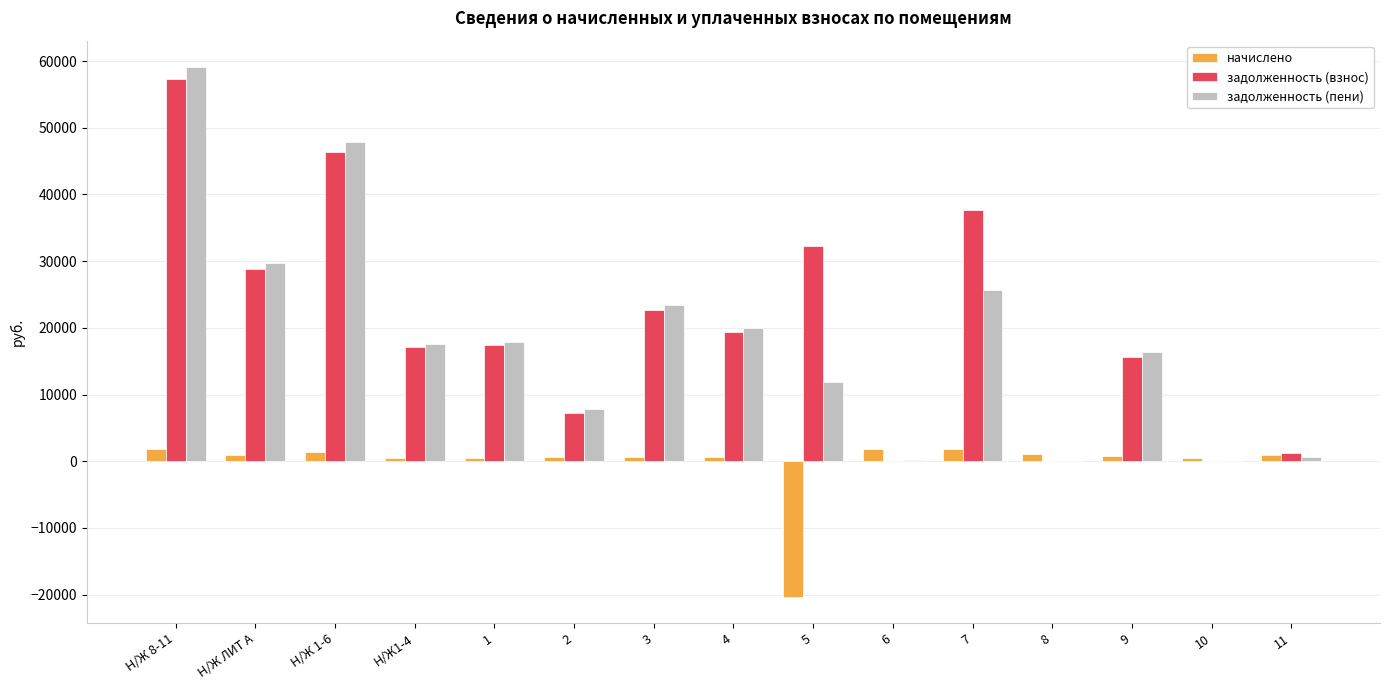

Which series changed the most between 7 and 9?

задолженность (взнос)